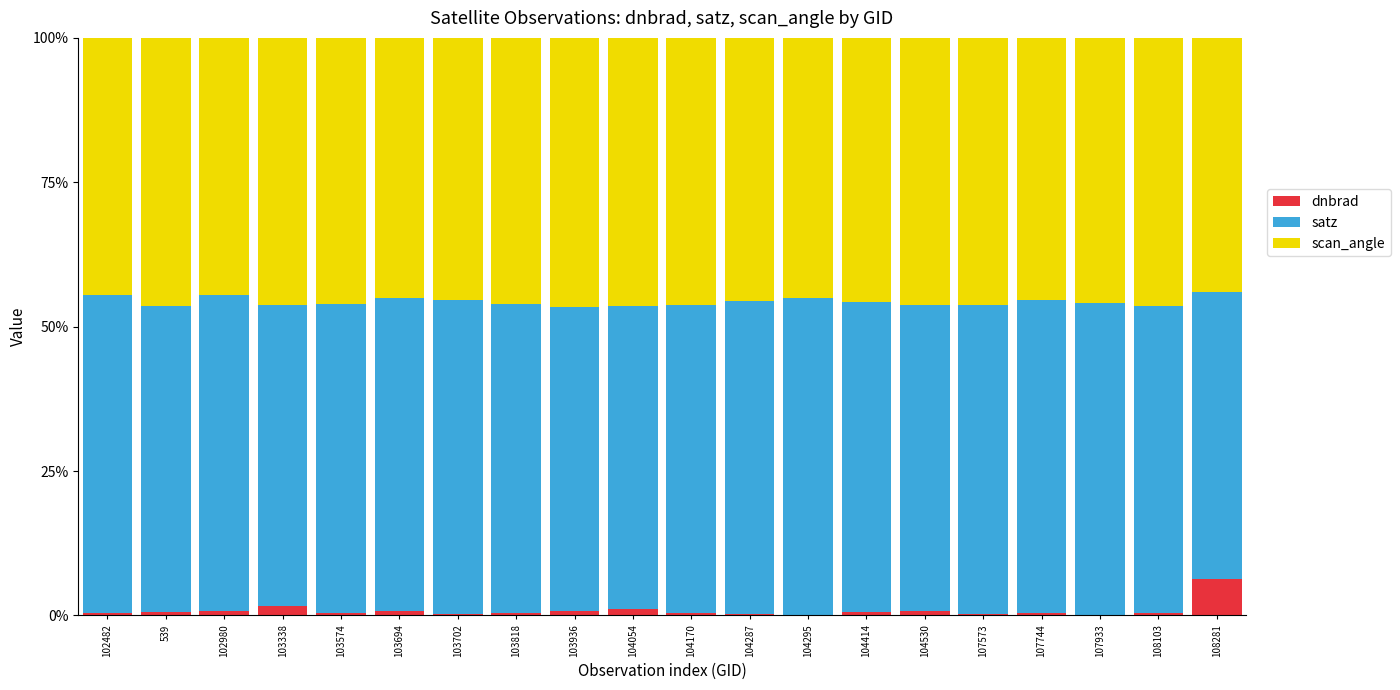

At which label does dnbrad reach its peak?

108281